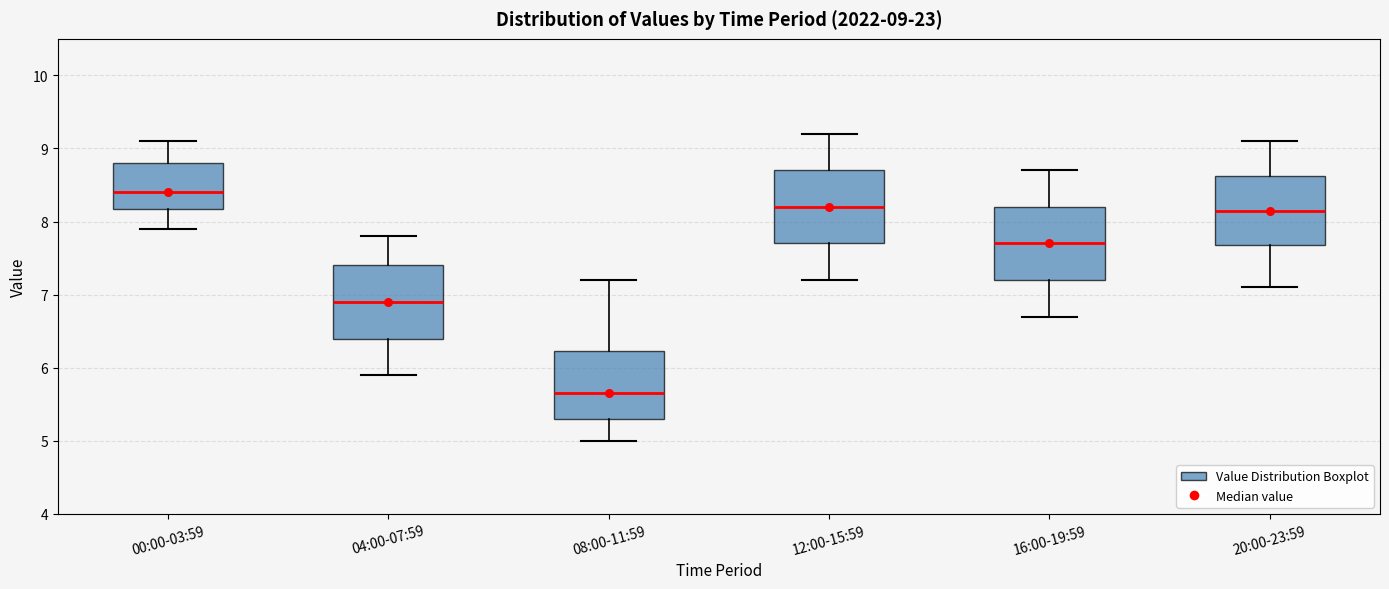

Which box has the lowest median line?

08:00-11:59